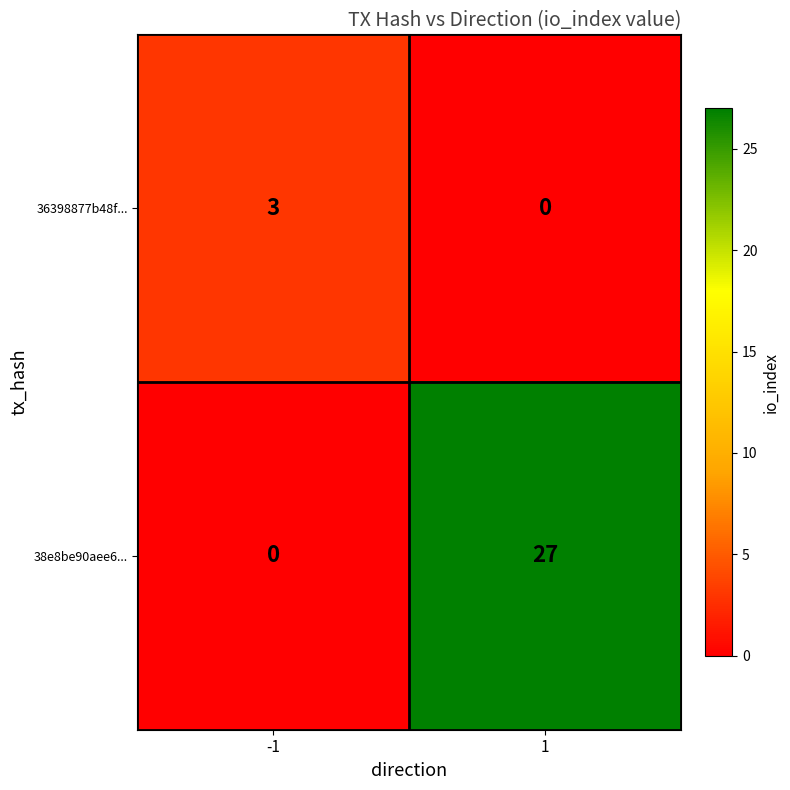

What is the difference between the 38e8be90aee6... values at -1 and 1?

27